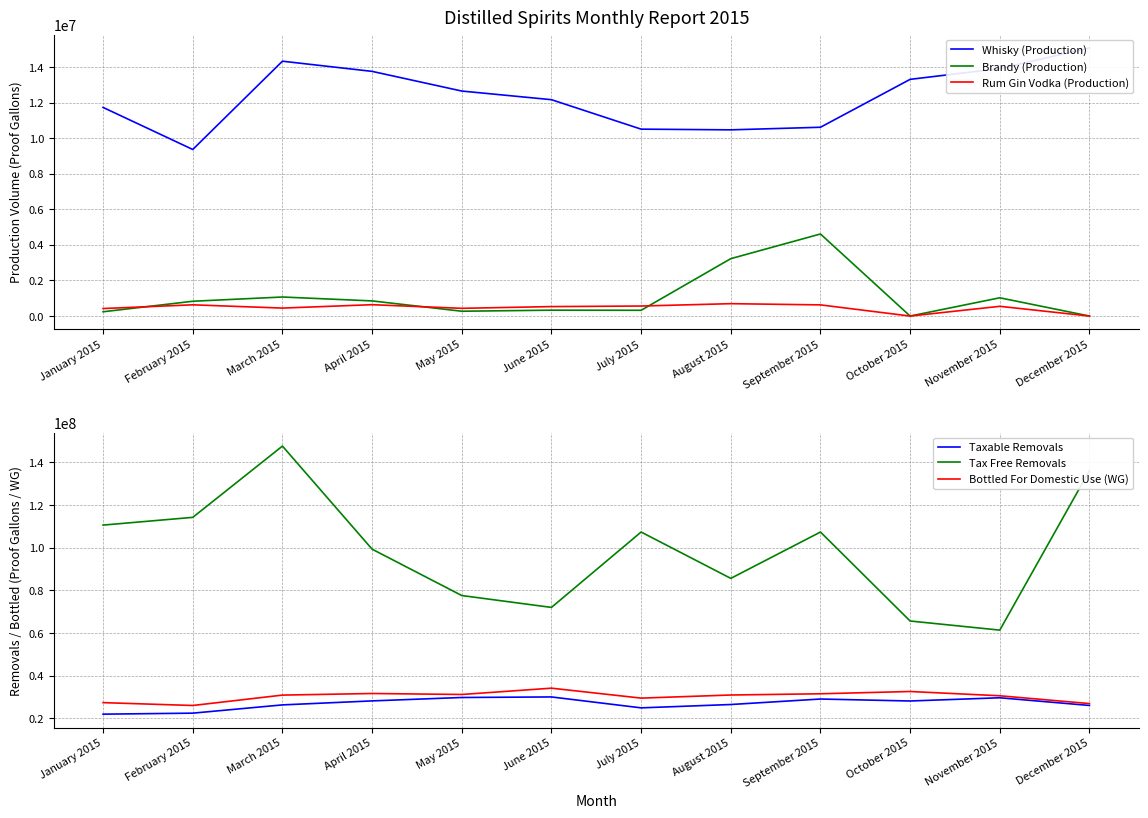

List the series in order of their peak value, lowest first.

Rum Gin Vodka (Production), Brandy (Production), Whisky (Production), Taxable Removals, Bottled For Domestic Use (WG), Tax Free Removals